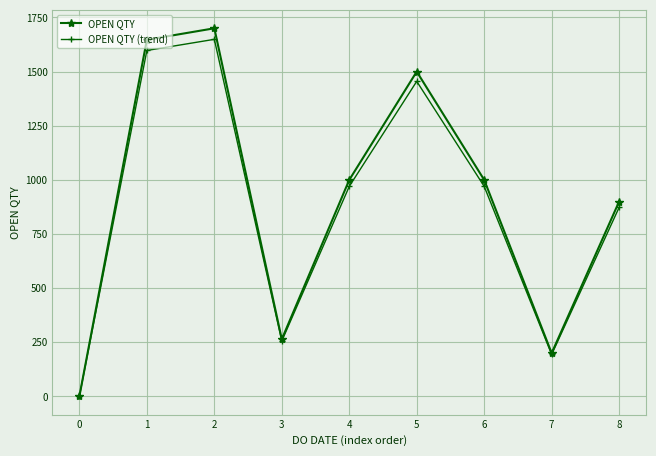

What is the value of the OPEN QTY (trend) point at the 8th from the left?

194.0